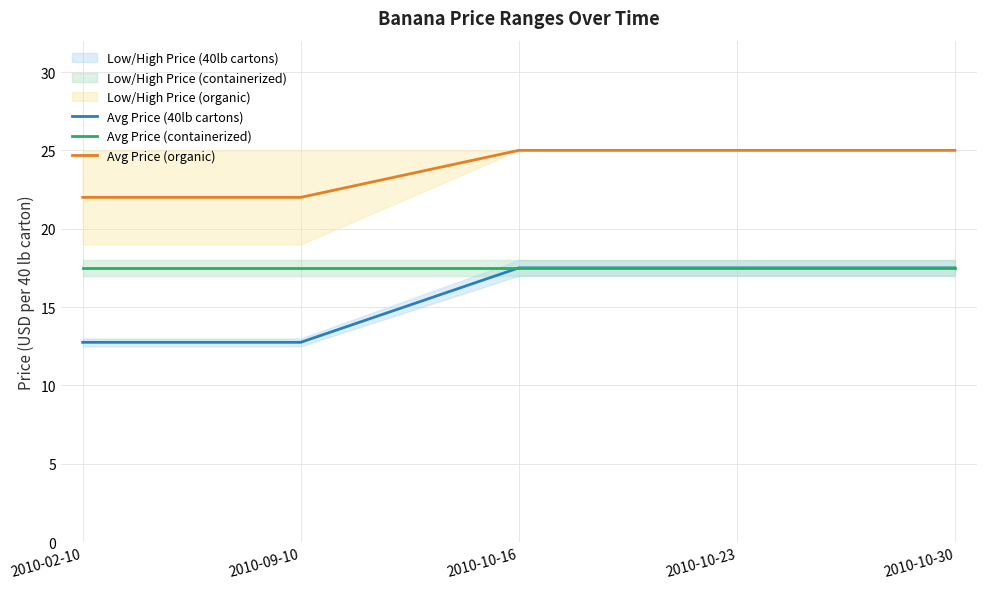

List the series in order of their overall mean, lowest first.

Avg Price (40lb cartons), Avg Price (containerized), Avg Price (organic)